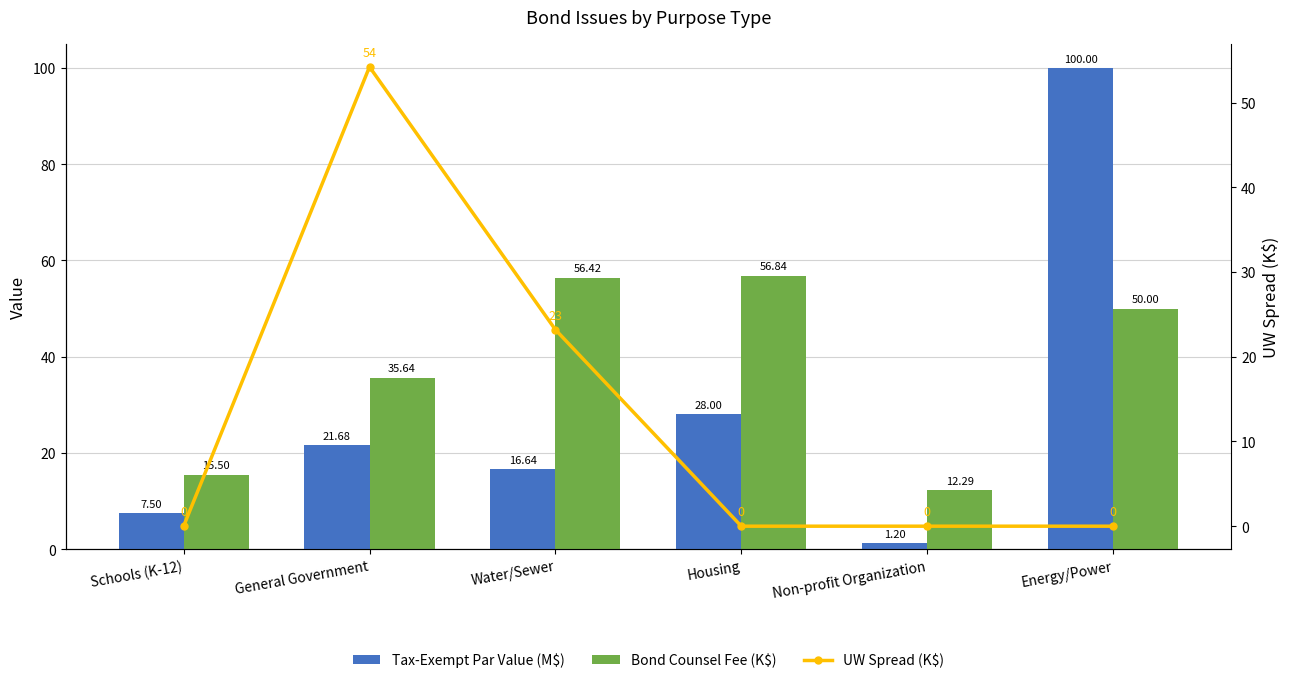

How many data points in Bond Counsel Fee (K$) are less than 50?

3